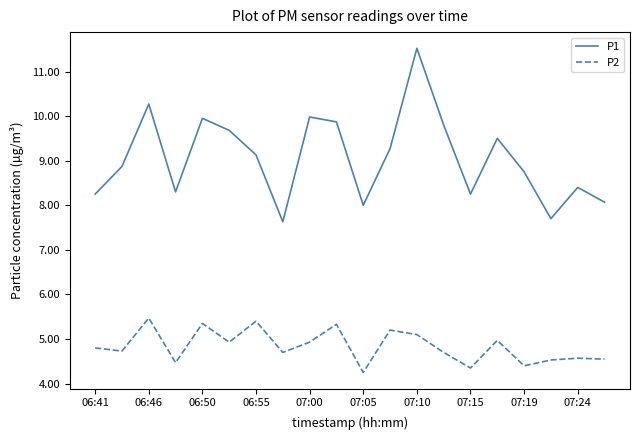

True or false: P2 and P1 cross at least once.

False